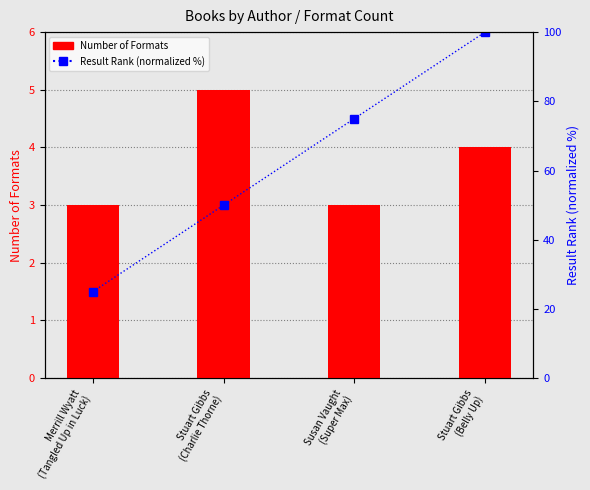

Rank the categories by Result Rank (normalized %) value from highest to lowest.

Stuart Gibbs
(Belly Up), Susan Vaught
(Super Max), Stuart Gibbs
(Charlie Thorne), Merrill Wyatt
(Tangled Up in Luck)